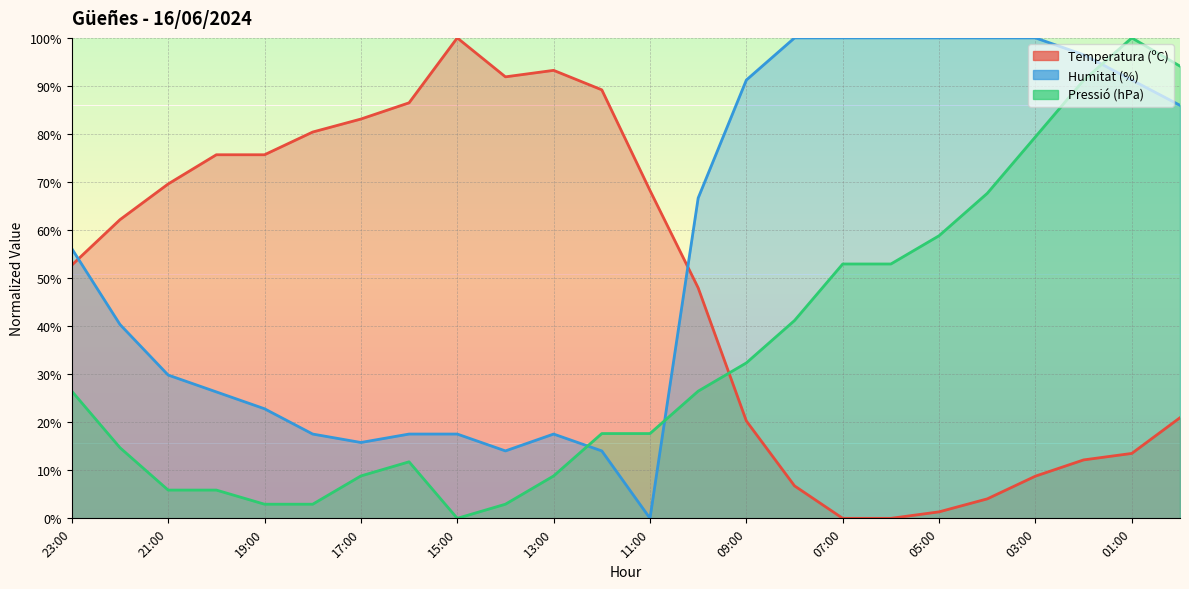

True or false: Humitat (%) and Pressió (hPa) cross at least once.

True